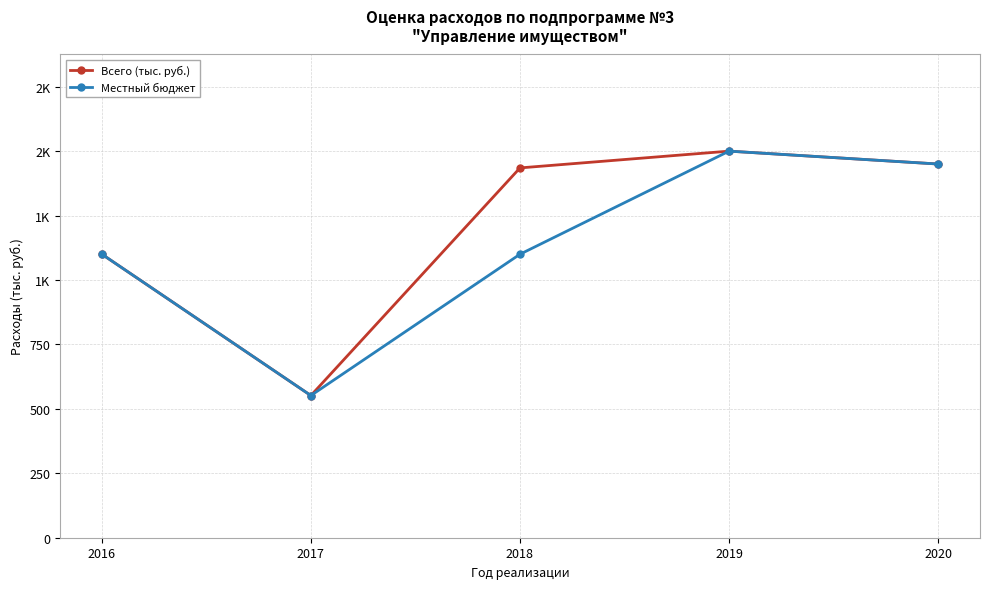

What are all the series names shown in the legend?

Всего (тыс. руб.), Местный бюджет